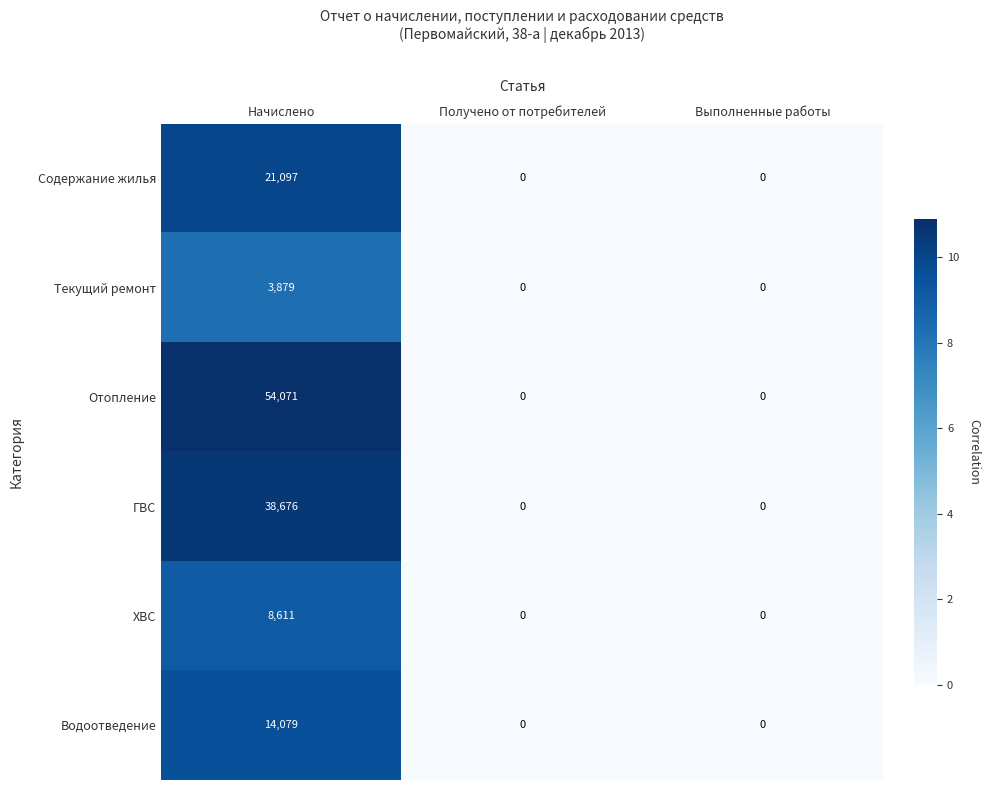

What is the greatest value displayed?

54071